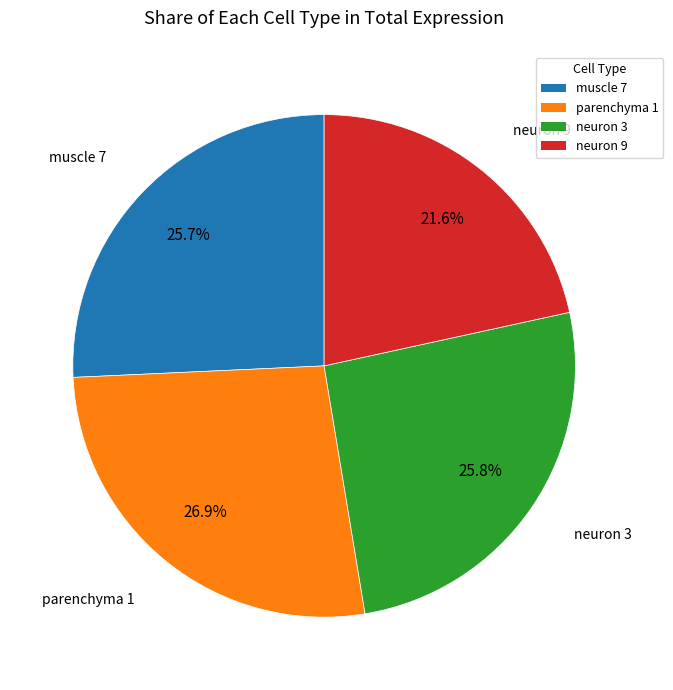

Is there a majority slice in this chart?

No